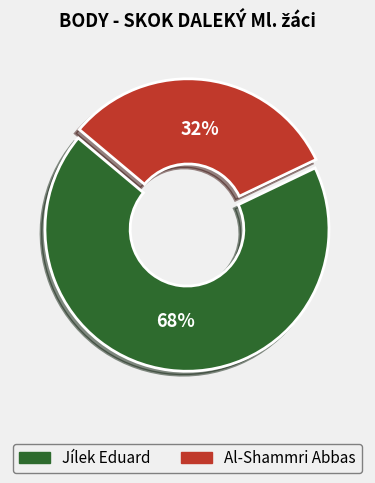

To the nearest percent, what is the combined percentage of Jílek Eduard and Al-Shammri Abbas?

100%